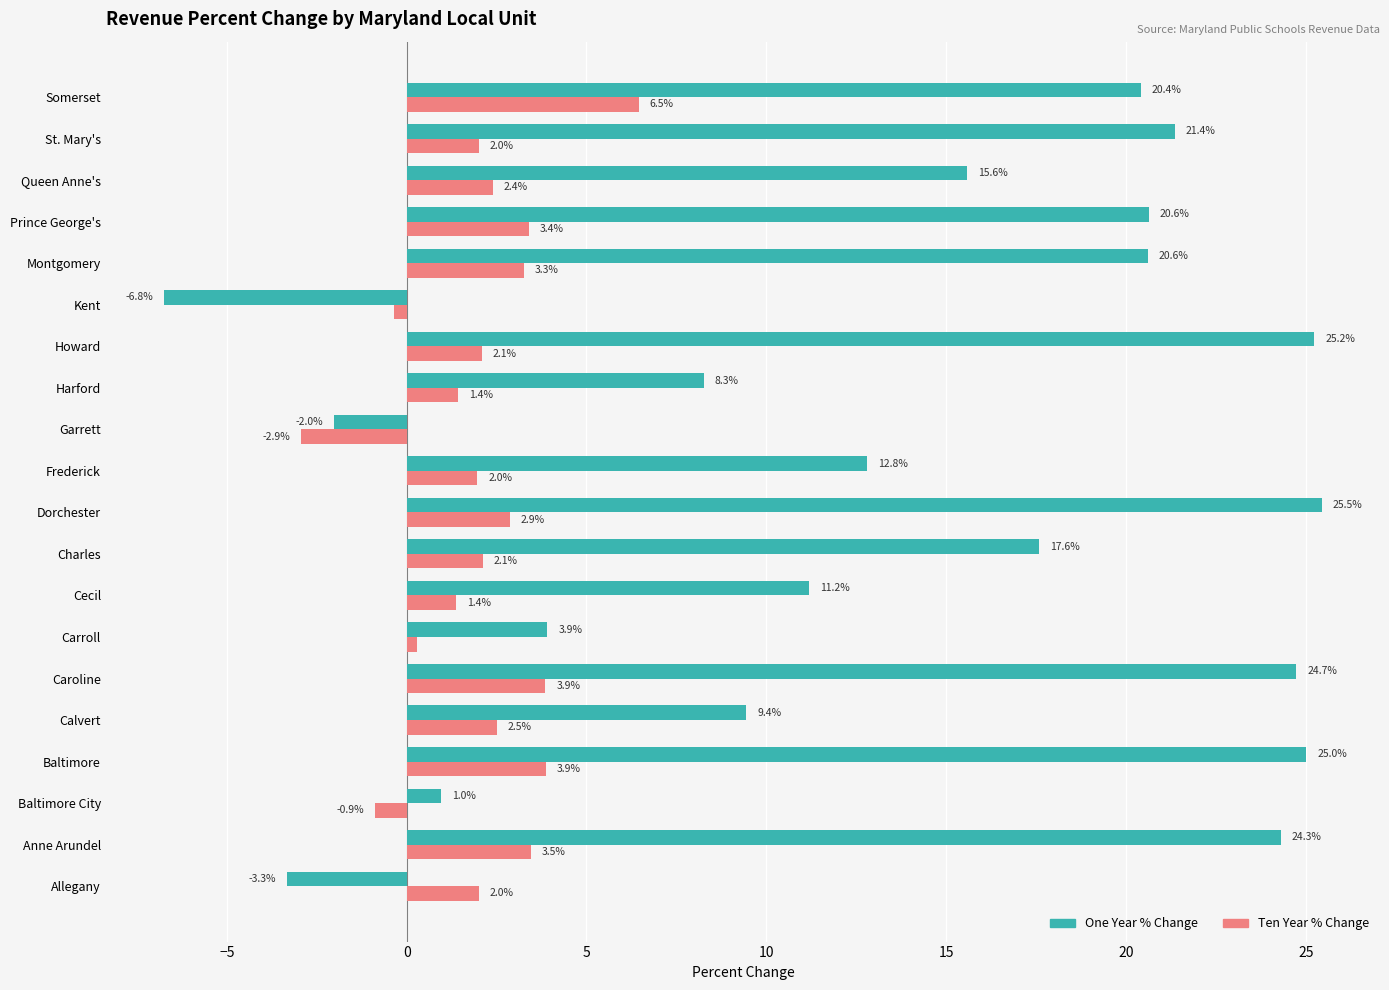

How many data points does each series have?

20